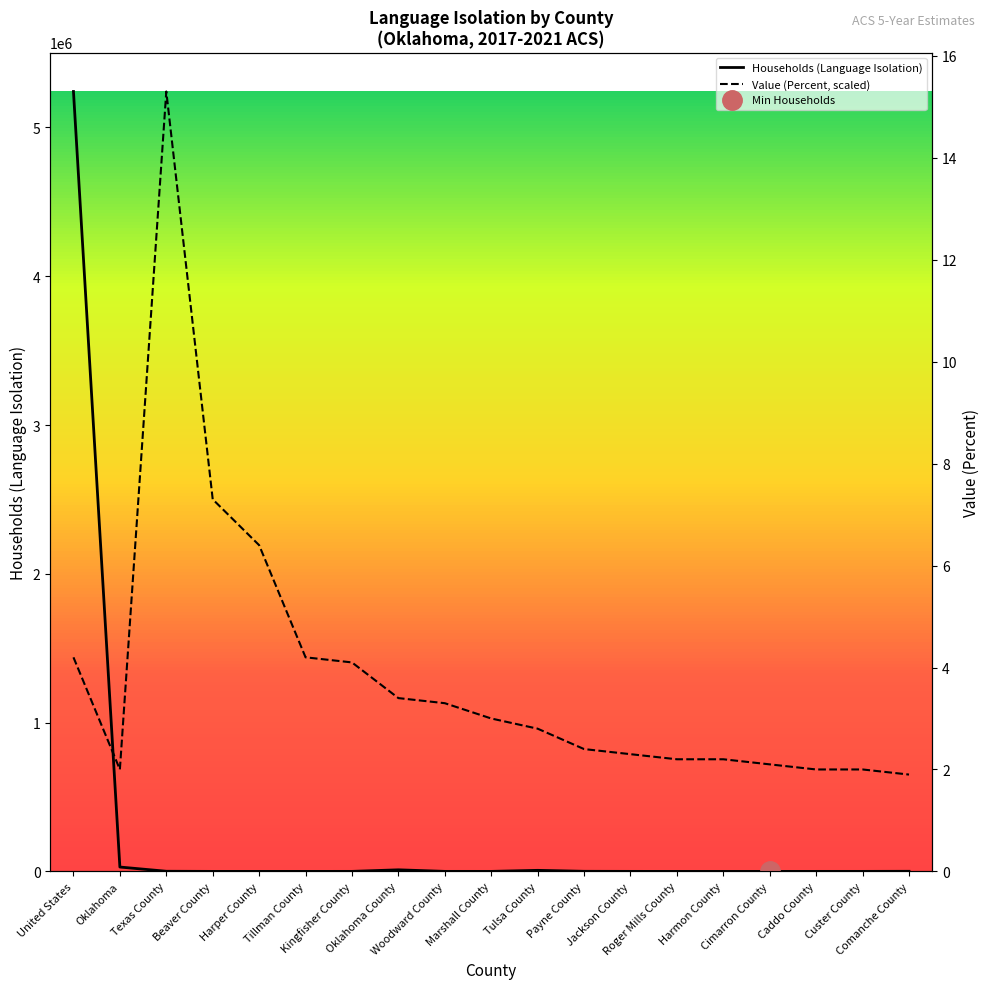

List the series in order of their peak value, highest first.

Households (Language Isolation), Value (Percent)